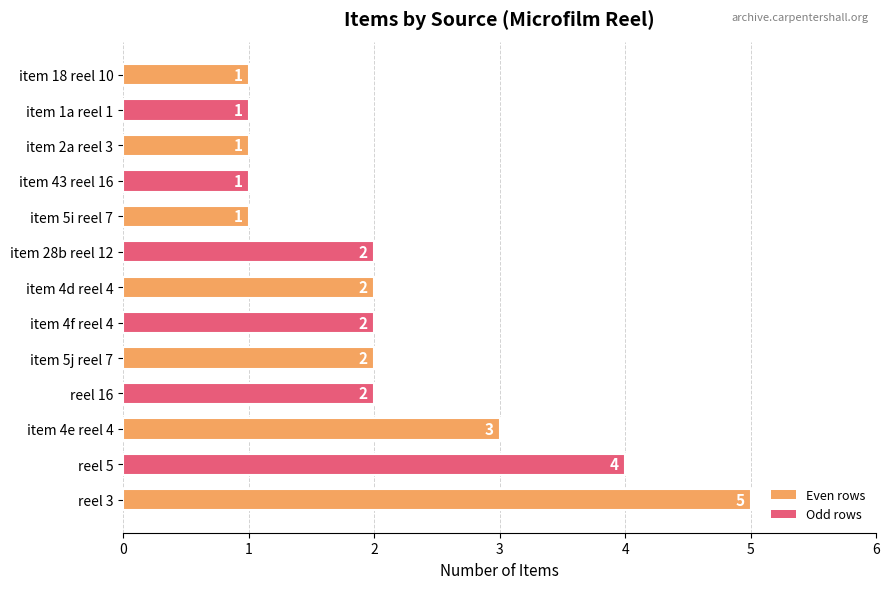

Reading bottom to top, what are all the values shown in this chart?

reel 3=5	reel 5=4	item 4e reel 4=3	reel 16=2	item 5j reel 7=2	item 4f reel 4=2	item 4d reel 4=2	item 28b reel 12=2	item 5i reel 7=1	item 43 reel 16=1	item 2a reel 3=1	item 1a reel 1=1	item 18 reel 10=1